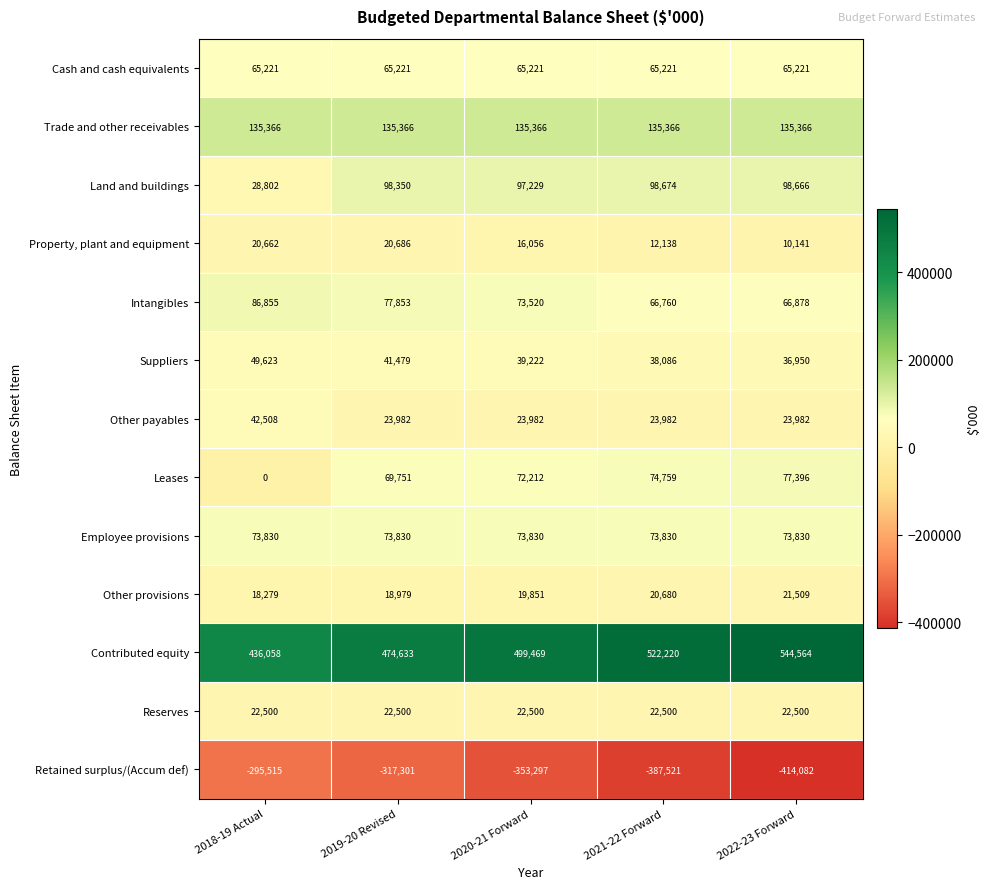

At which category is the sum across all series the highest?

2019-20 Revised